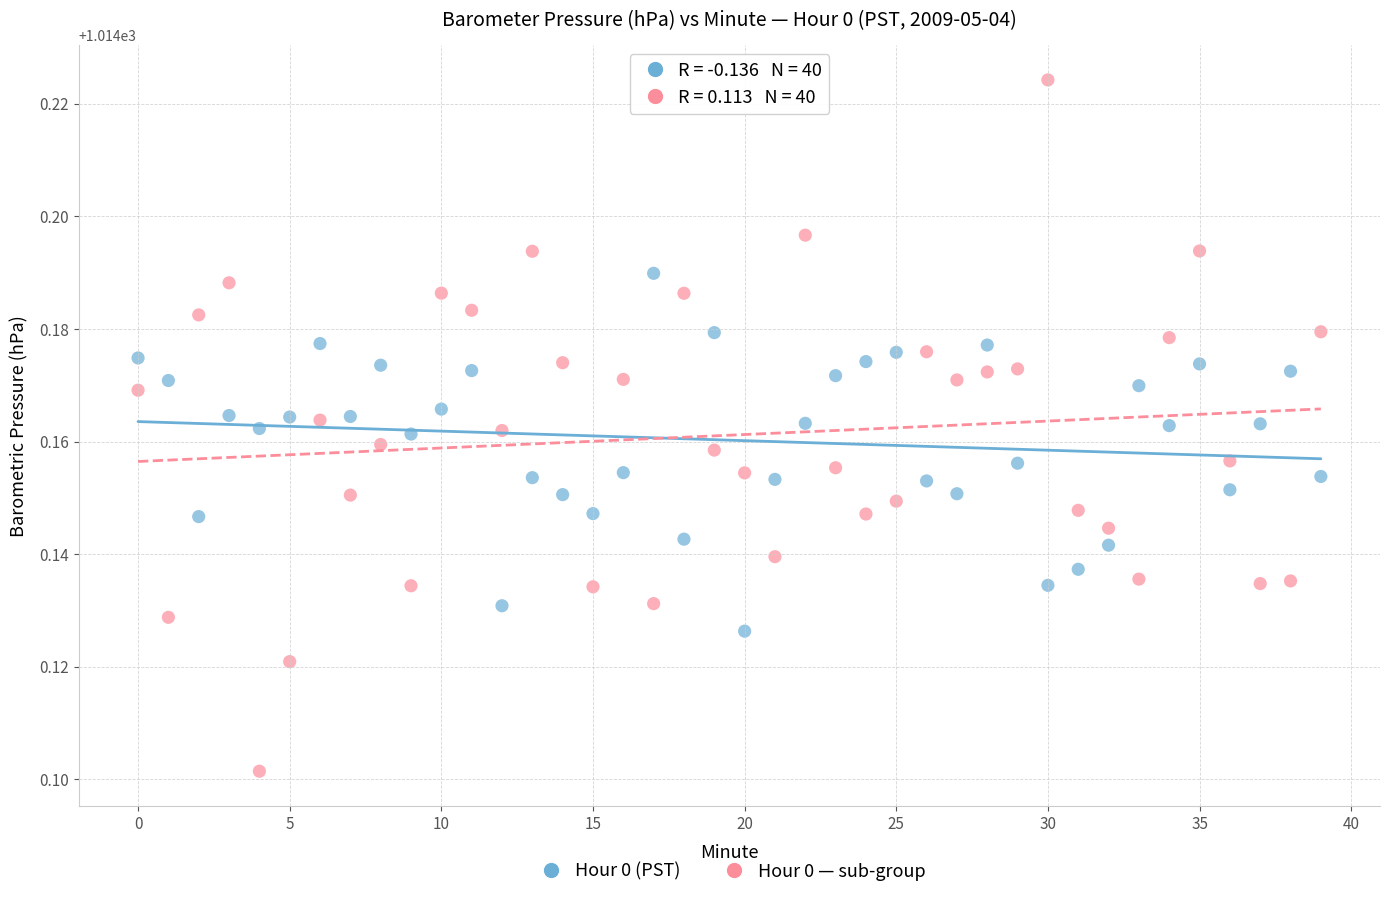

Which series contains the highest Y value?

Hour 0 — sub-group